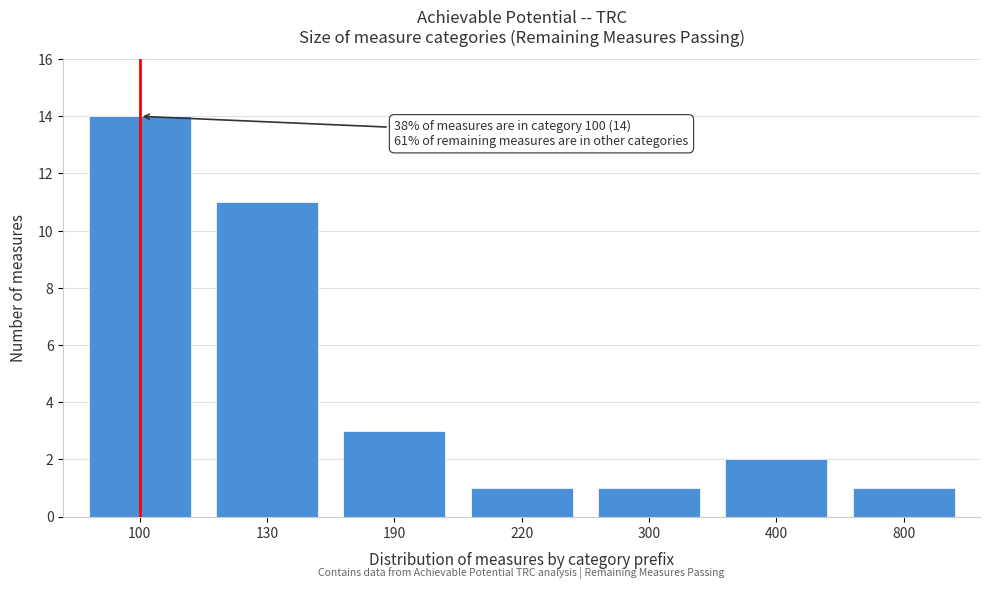

Reading left to right, list all the values displayed in this chart.

14	11	3	1	1	2	1